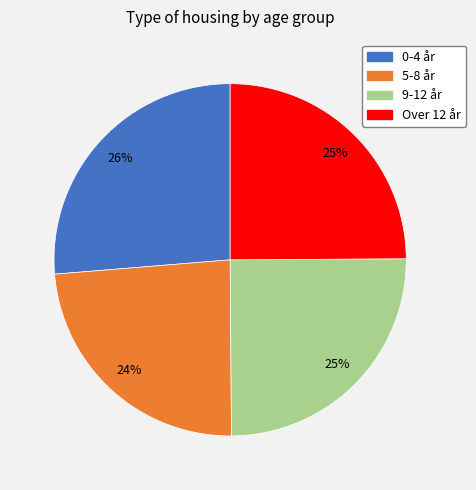

Does 9-12 år account for over 50% of the chart?

No